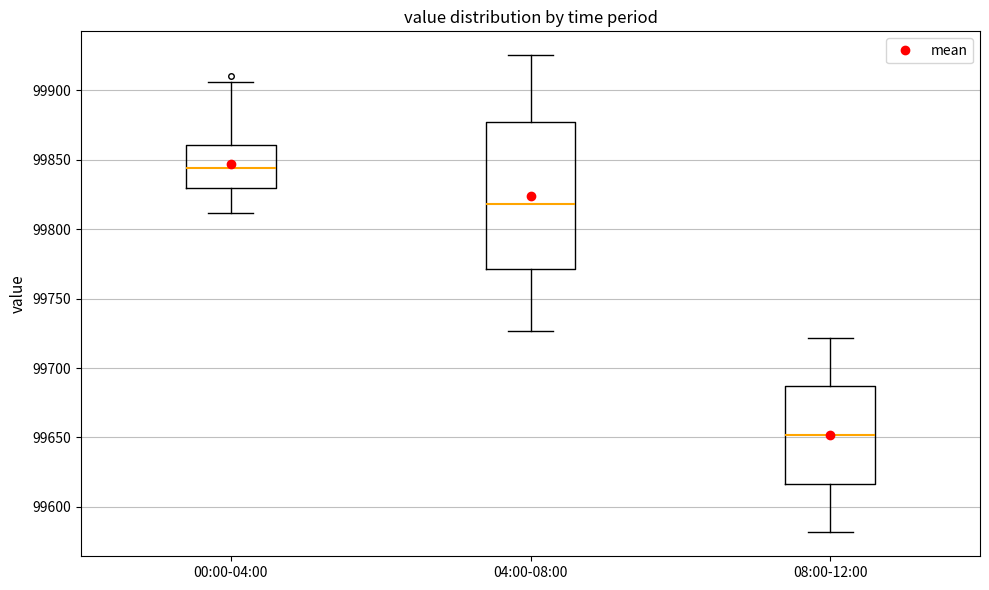

Reading left to right, transcribe this box plot: for each box, give where its median line is, the range the box spans, and where its two whiskers end, as read against the y-axis. The values are not printed on the chart, so give them approximately, as read against the axis.

00:00-04:00: median 99845, box 99830 to 99860, whiskers 99810 to 99905
04:00-08:00: median 99820, box 99770 to 99875, whiskers 99725 to 99925
08:00-12:00: median 99650, box 99615 to 99685, whiskers 99580 to 99720